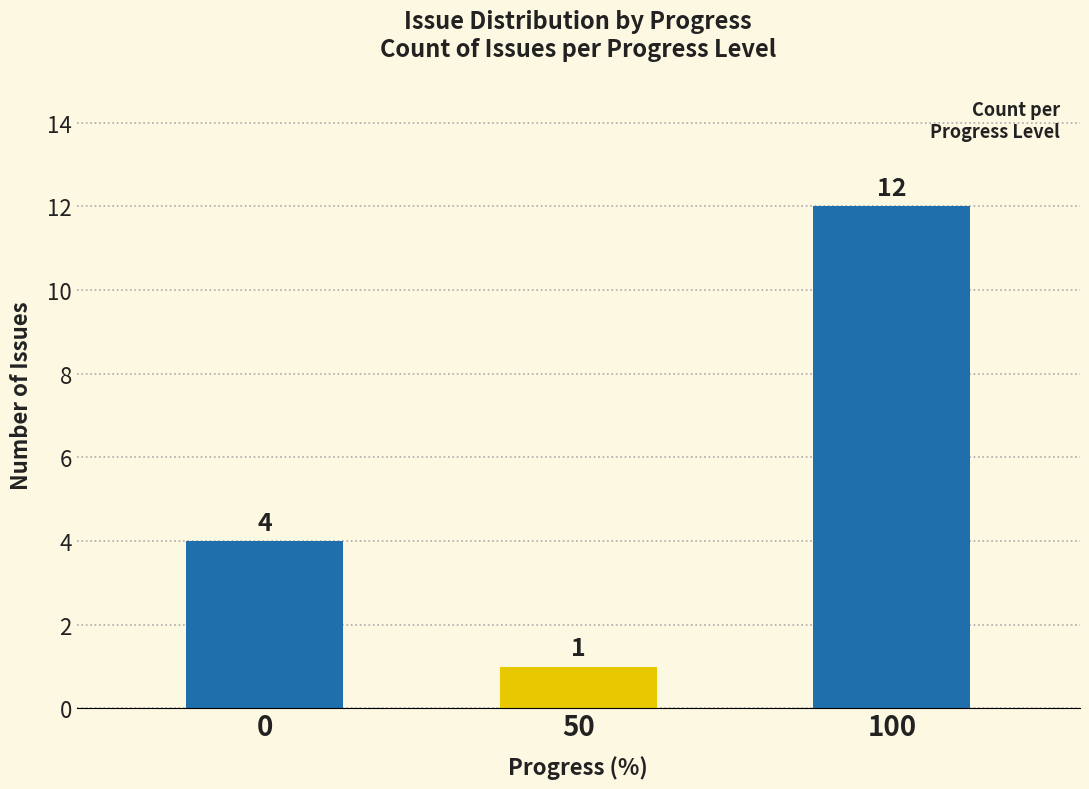

Is it true that the value at 50 is 1?

True